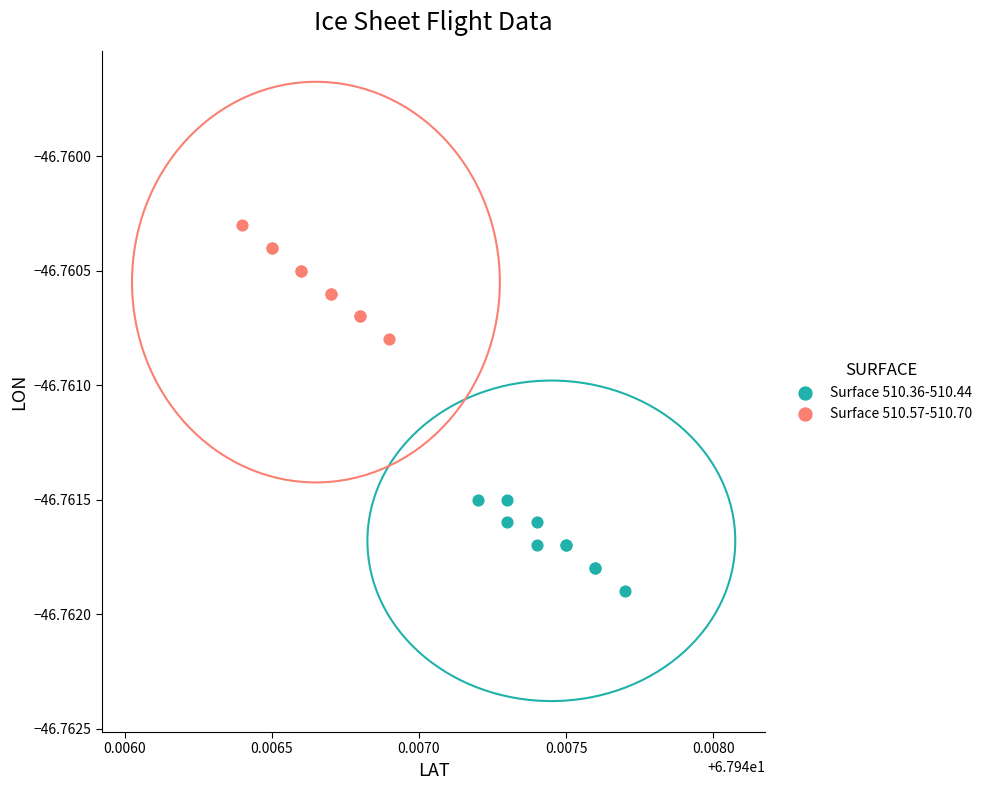

Which series reaches the minimum Y coordinate?

Surface 510.36-510.44